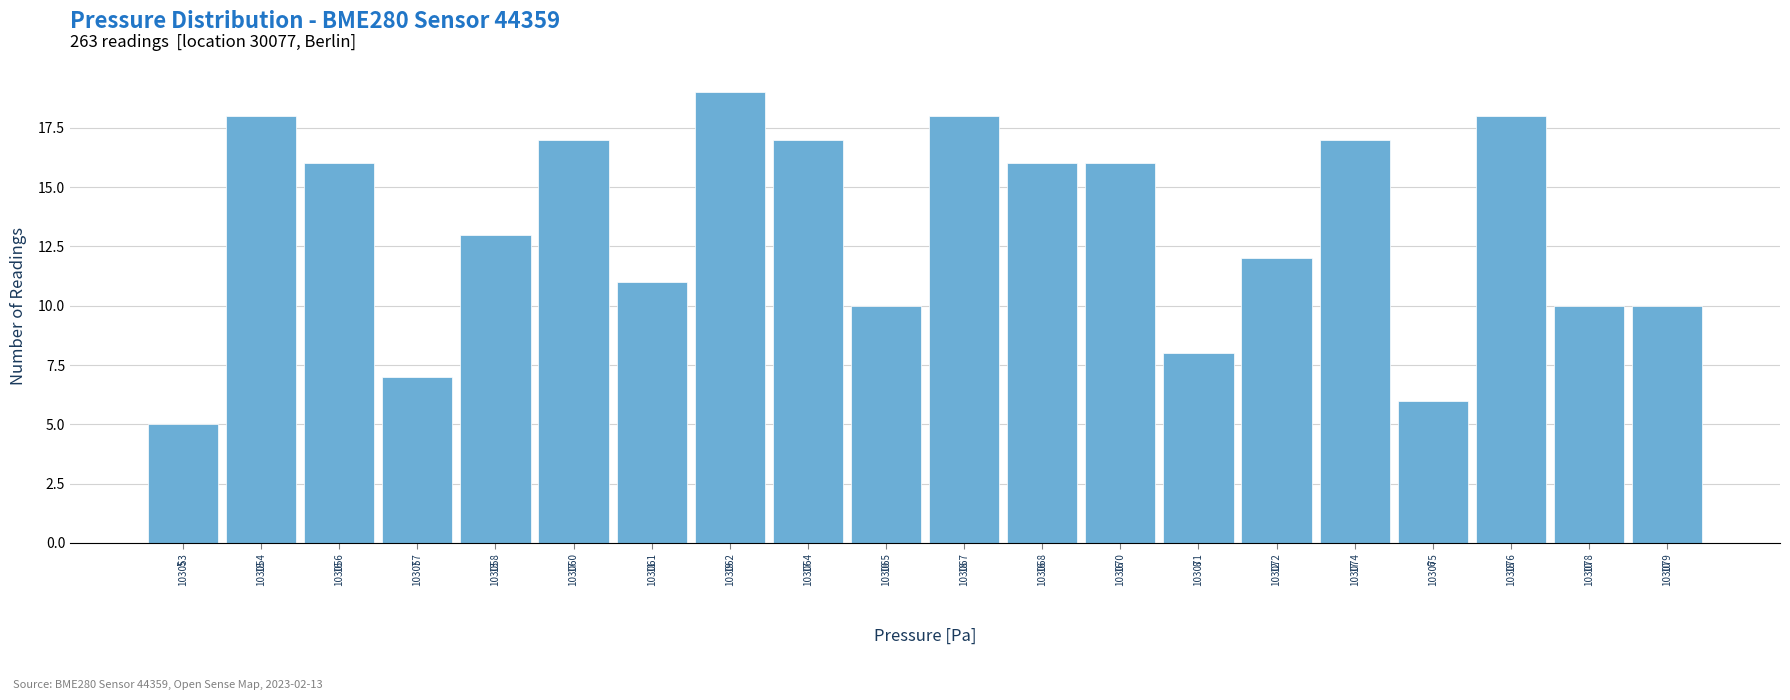

Reading left to right, extract all data points from this chart.

103053=5	103054=18	103056=16	103057=7	103058=13	103060=17	103061=11	103062=19	103064=17	103065=10	103067=18	103068=16	103070=16	103071=8	103072=12	103074=17	103075=6	103076=18	103078=10	103079=10